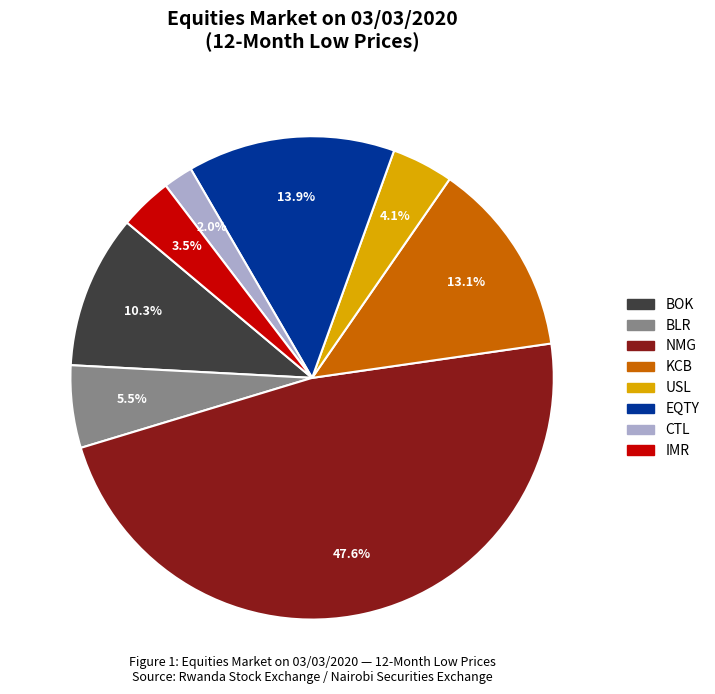

Rank the categories by value from lowest to highest.

CTL, IMR, USL, BLR, BOK, KCB, EQTY, NMG